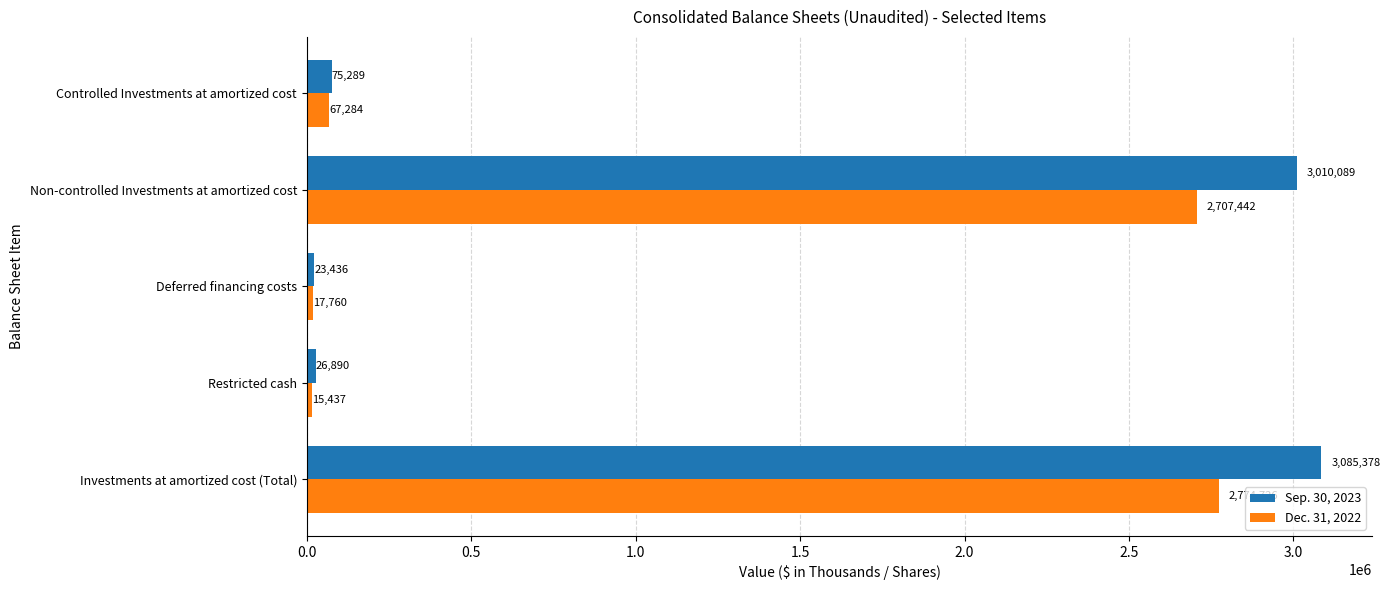

What is the sum of the Dec. 31, 2022 values at Restricted cash and Controlled Investments at amortized cost?

82721